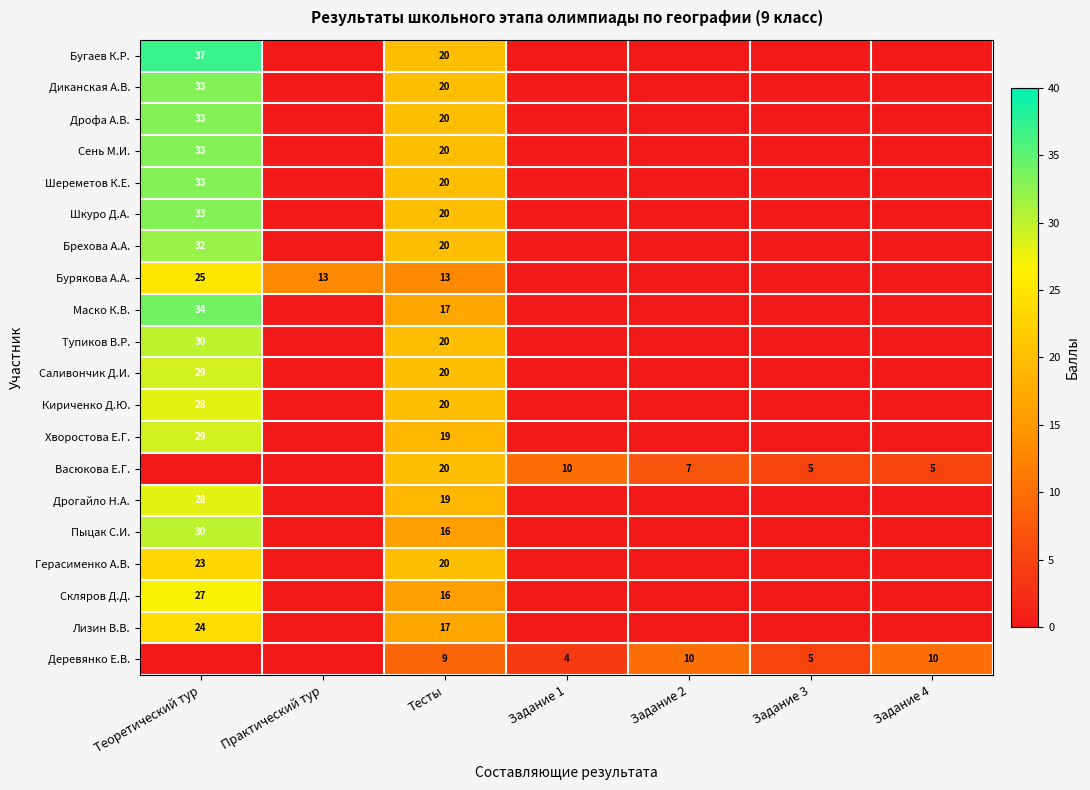

The value of Деревянко Е.В. at Задание 3 is 2. True or false?

False